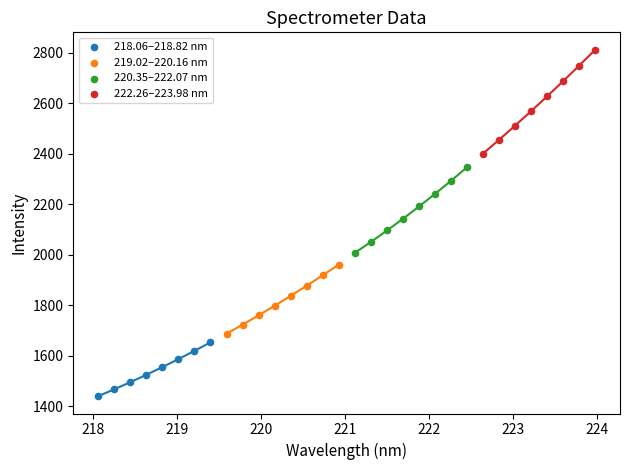

Which series has the largest Y range (max minus min)?

222.26–223.98 nm